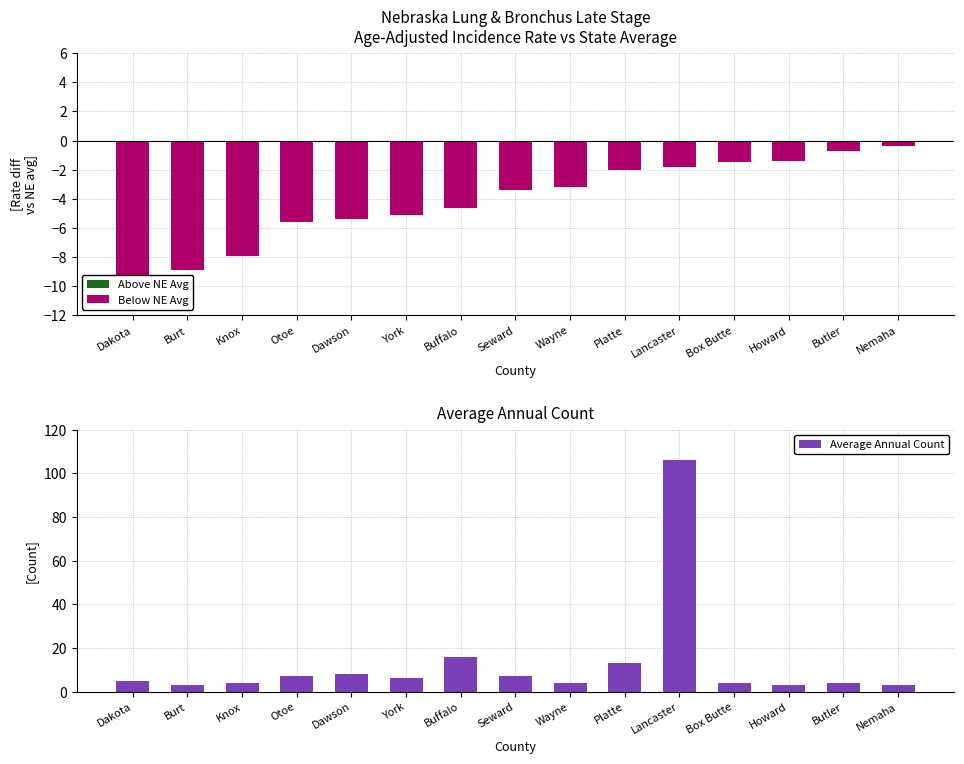

At Wayne, list the series in order from largest to smallest.

Average Annual Count, Above NE Avg, Below NE Avg